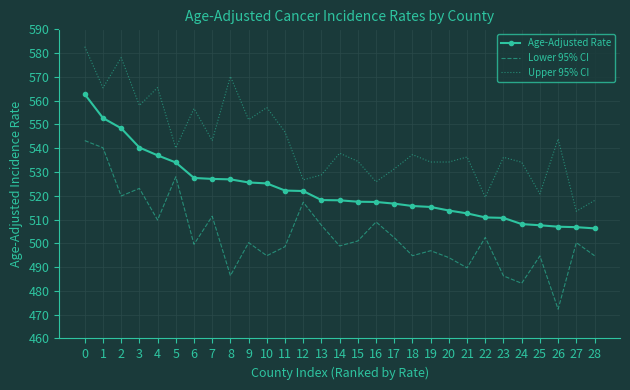

In Upper 95% CI, how many points are higher than both neighbors (excluding endpoints)?

10